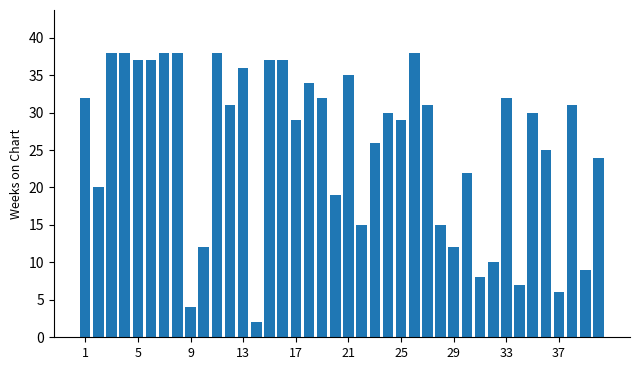

How many series are shown in this chart?

1